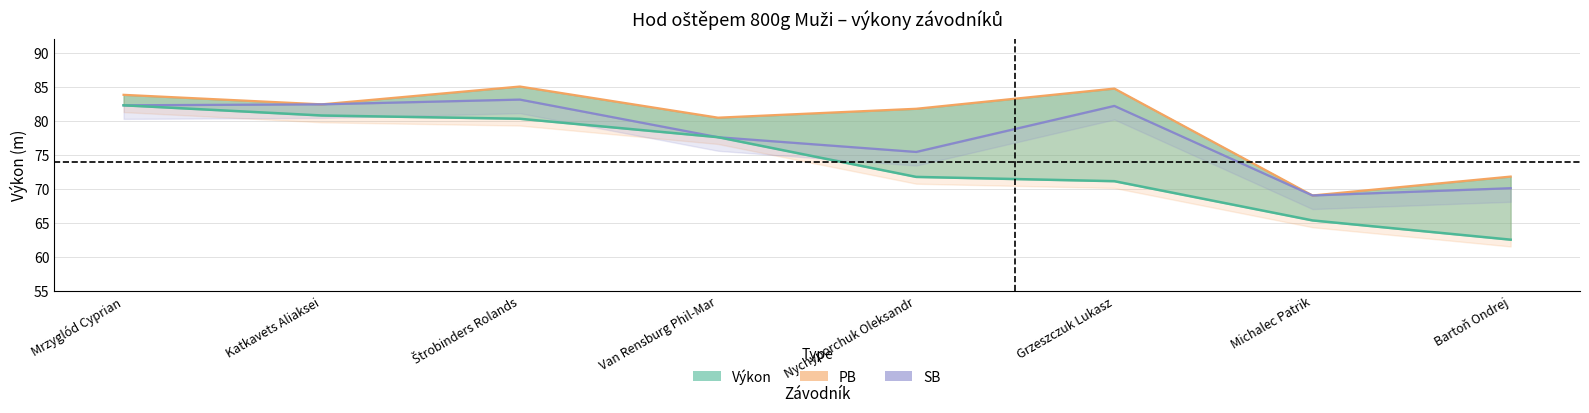

How many categories are shown in the chart?

8